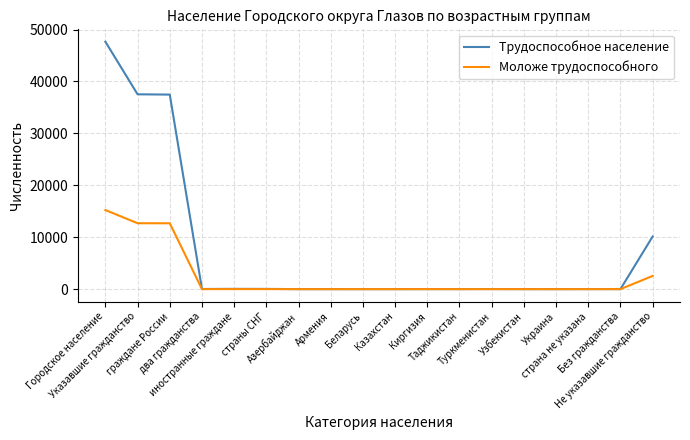

Rank the series by their average value, from highest to lowest.

Трудоспособное население, Моложе трудоспособного